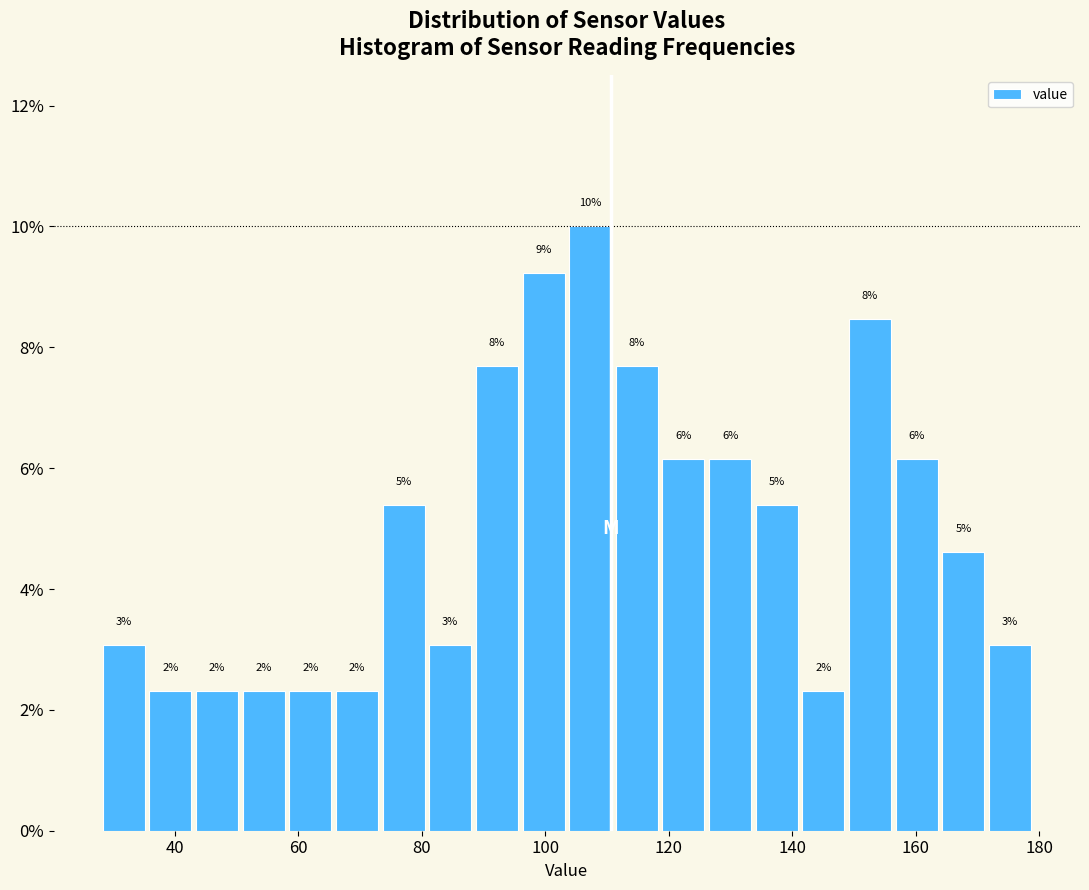

Read against the x-axis, roughly where is the centre of the tallest bar?

108